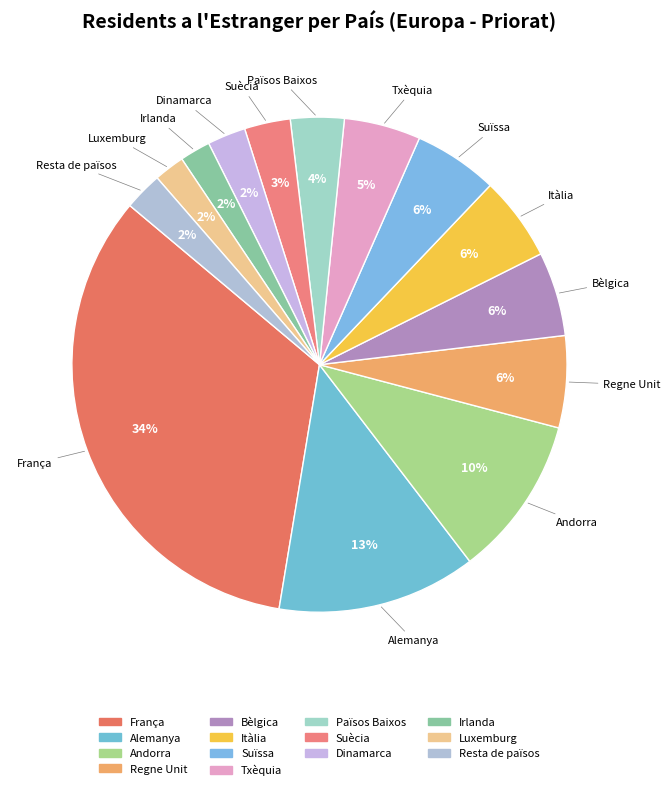

Is the sum of Txèquia and Luxemburg greater than half?

No